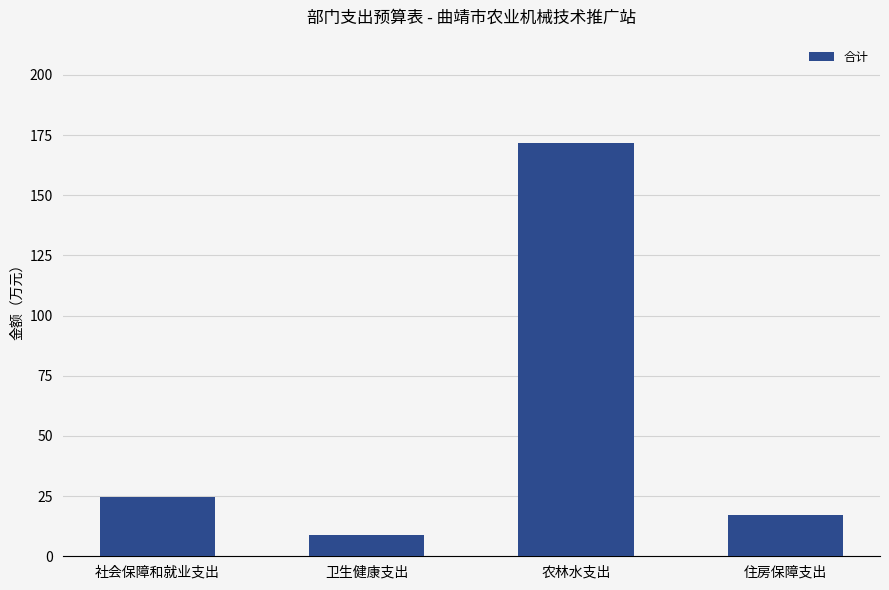

Reading right to left, transcribe all the data shown in this chart.

17.1	171.7	9.0	24.6